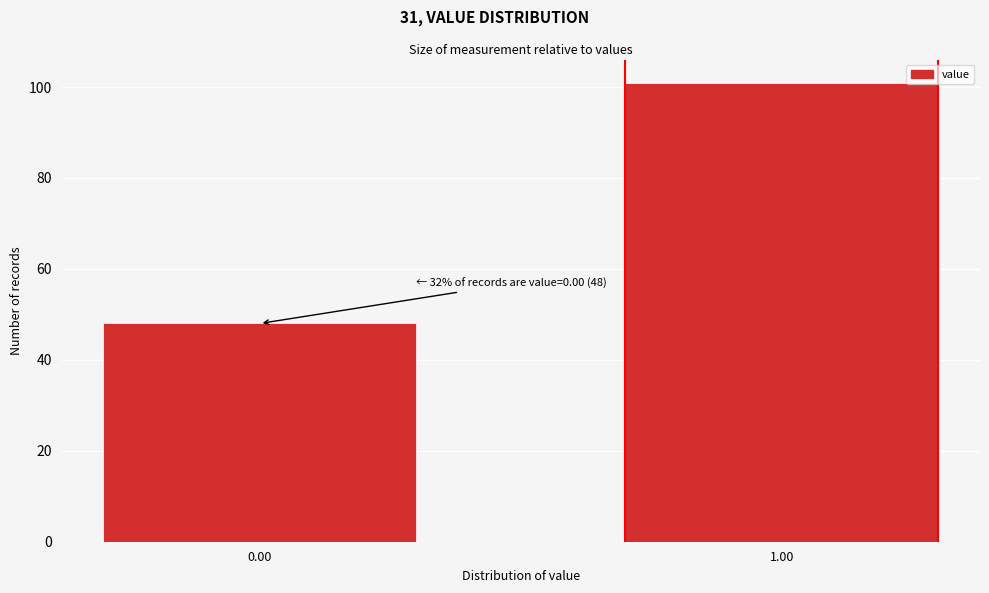

Reading left to right, list all the values displayed in this chart.

0.00=48	1.00=101